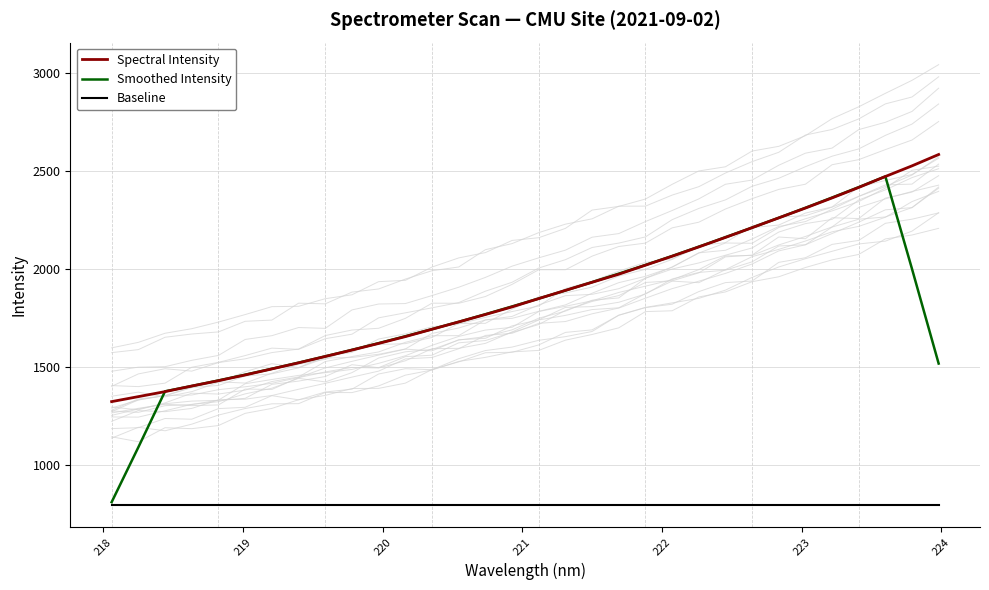

True or false: Smoothed Intensity and Baseline intersect in this chart.

False